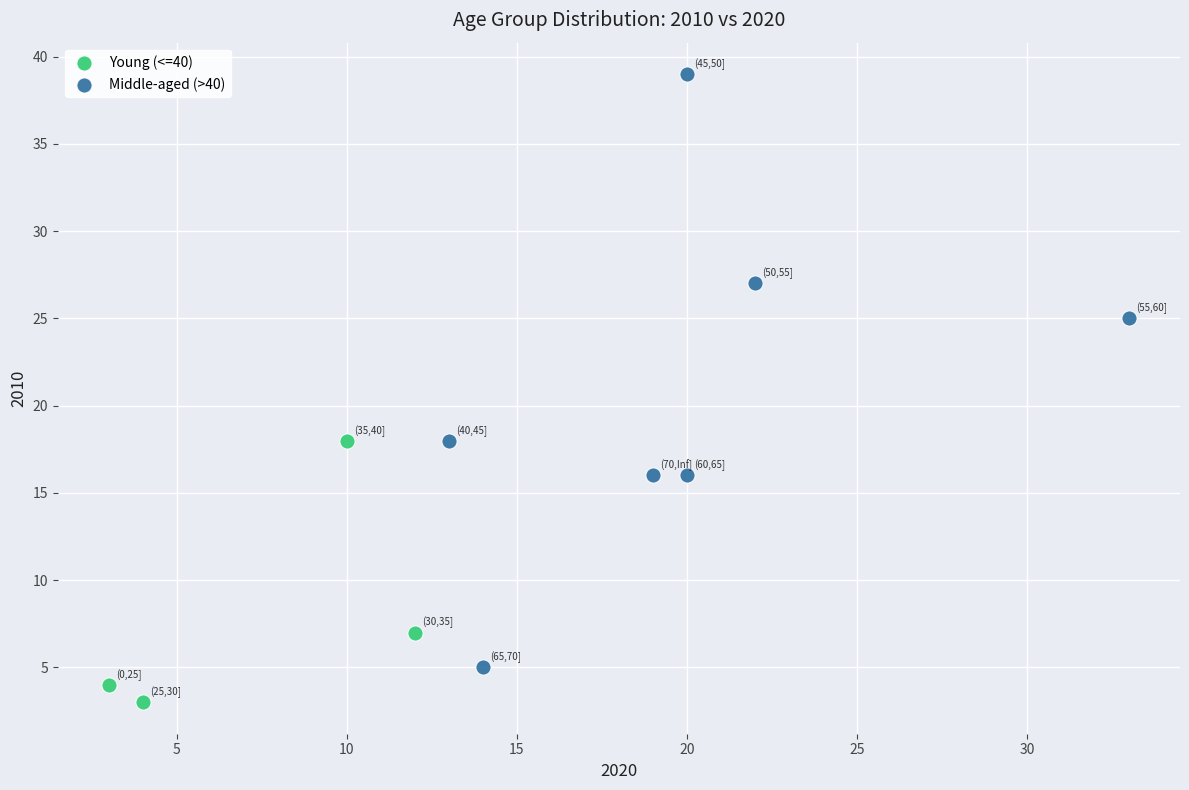

What are all the series names shown in the legend?

Young (<=40), Middle-aged (>40)